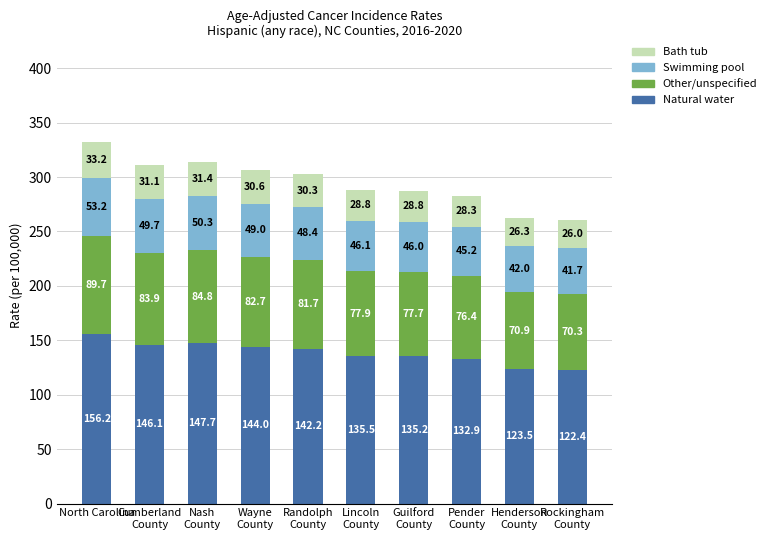

At which label does Natural water reach its peak?

North Carolina